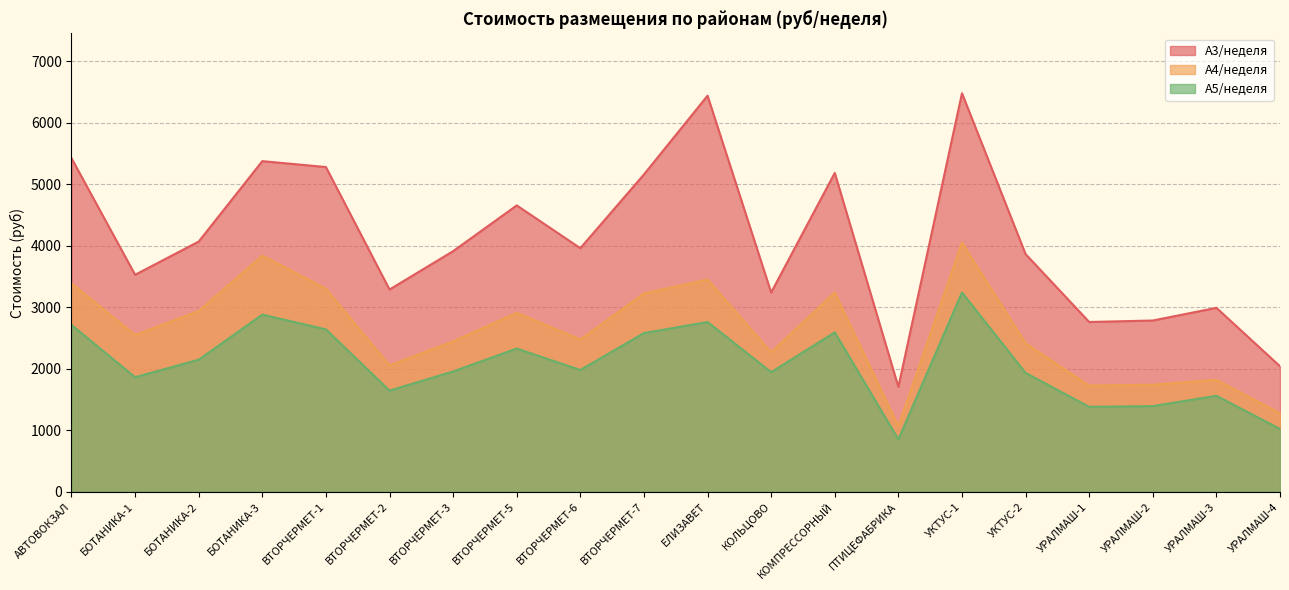

At АВТОВОКЗАЛ, list the series in order from smallest to largest.

А5/неделя, А4/неделя, А3/неделя